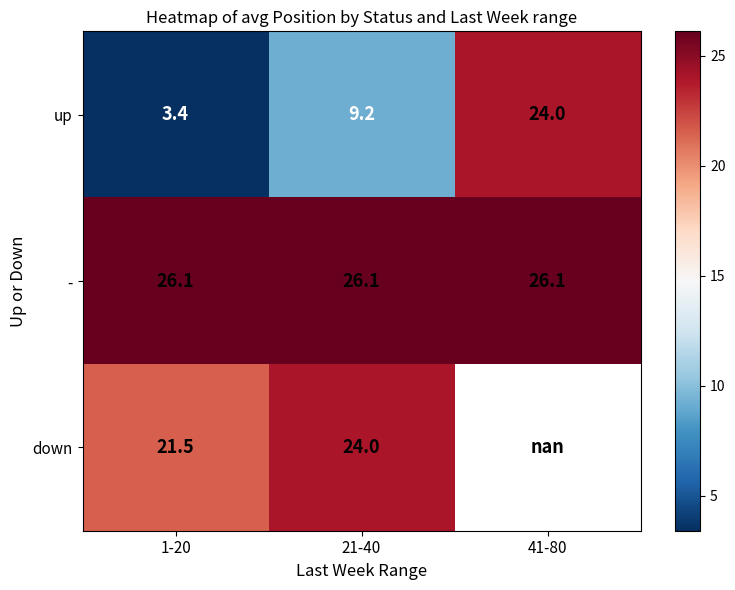

Is the value of down at 1-20 greater than the value of up at 21-40?

Yes